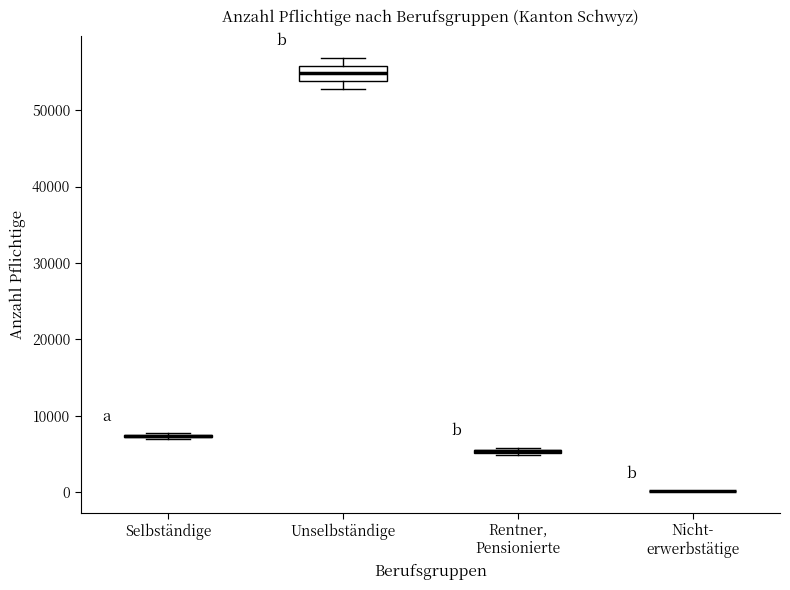

Which box is the tallest, from its lower edge to its upper edge?

Unselbständige